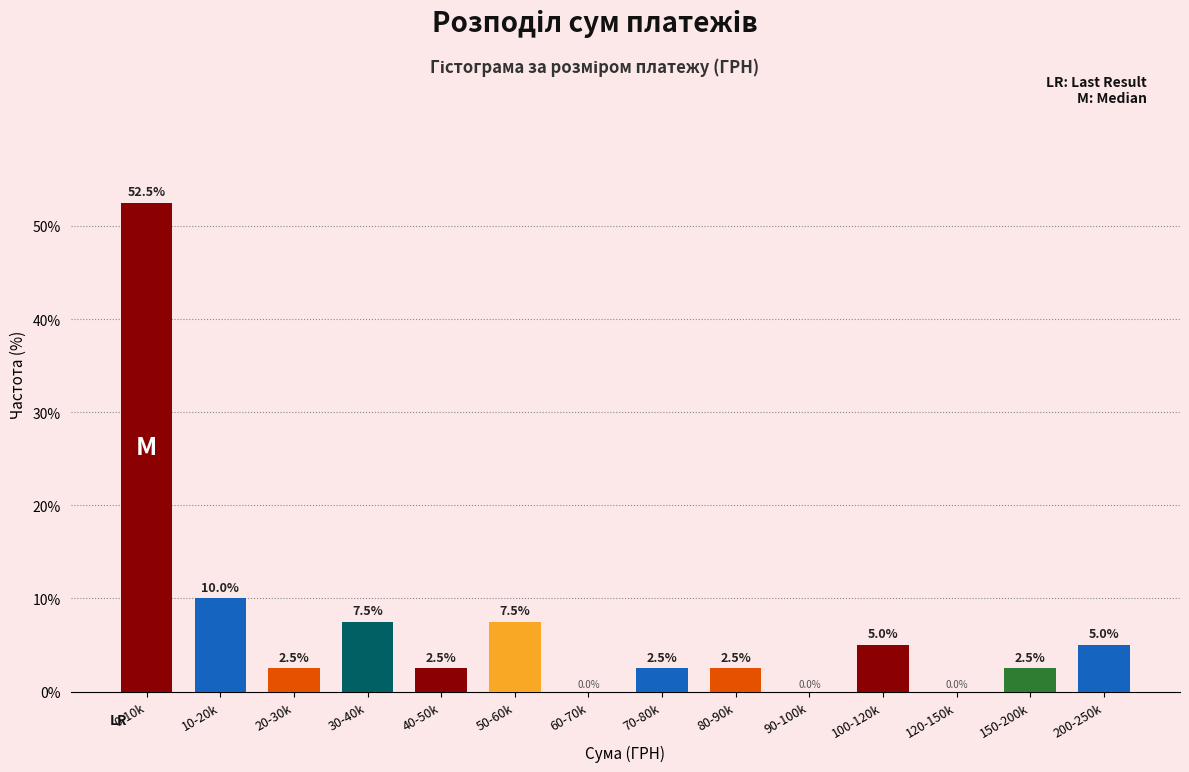

Reading left to right, extract all data points from this chart.

0-10k=52.5	10-20k=10.0	20-30k=2.5	30-40k=7.5	40-50k=2.5	50-60k=7.5	60-70k=0.0	70-80k=2.5	80-90k=2.5	90-100k=0.0	100-120k=5.0	120-150k=0.0	150-200k=2.5	200-250k=5.0